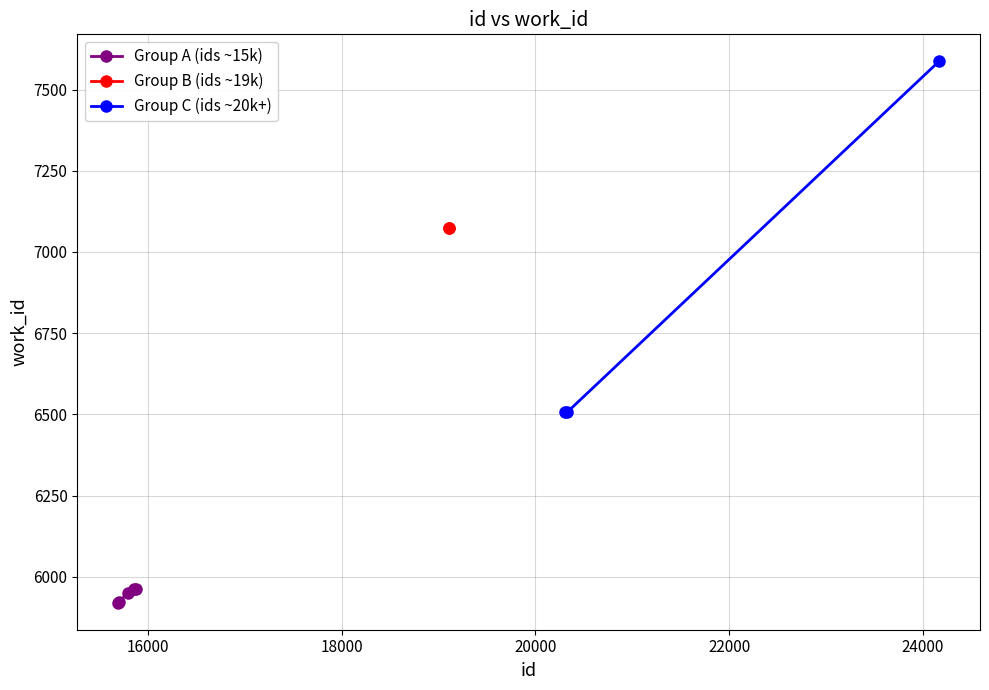

What is the change in value from 15696 to 15860?

+41